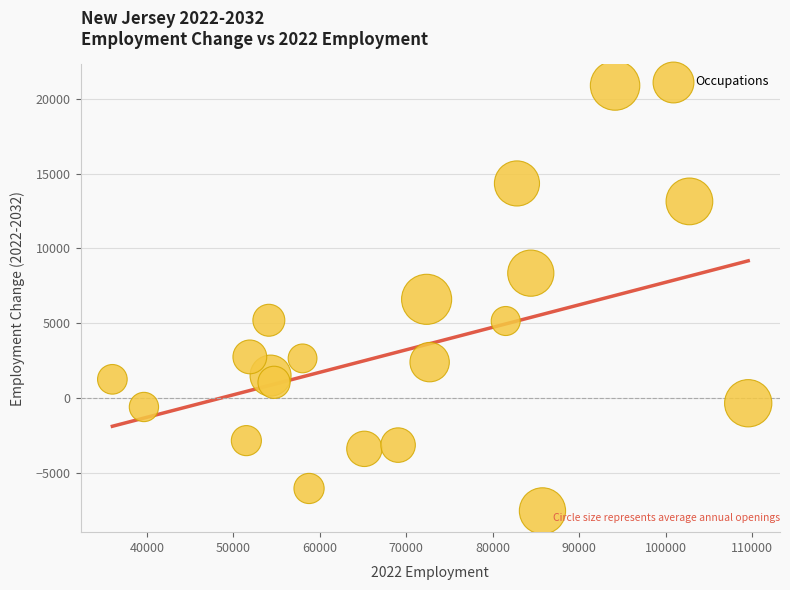

What is the range of X values (max minus min)?

73550